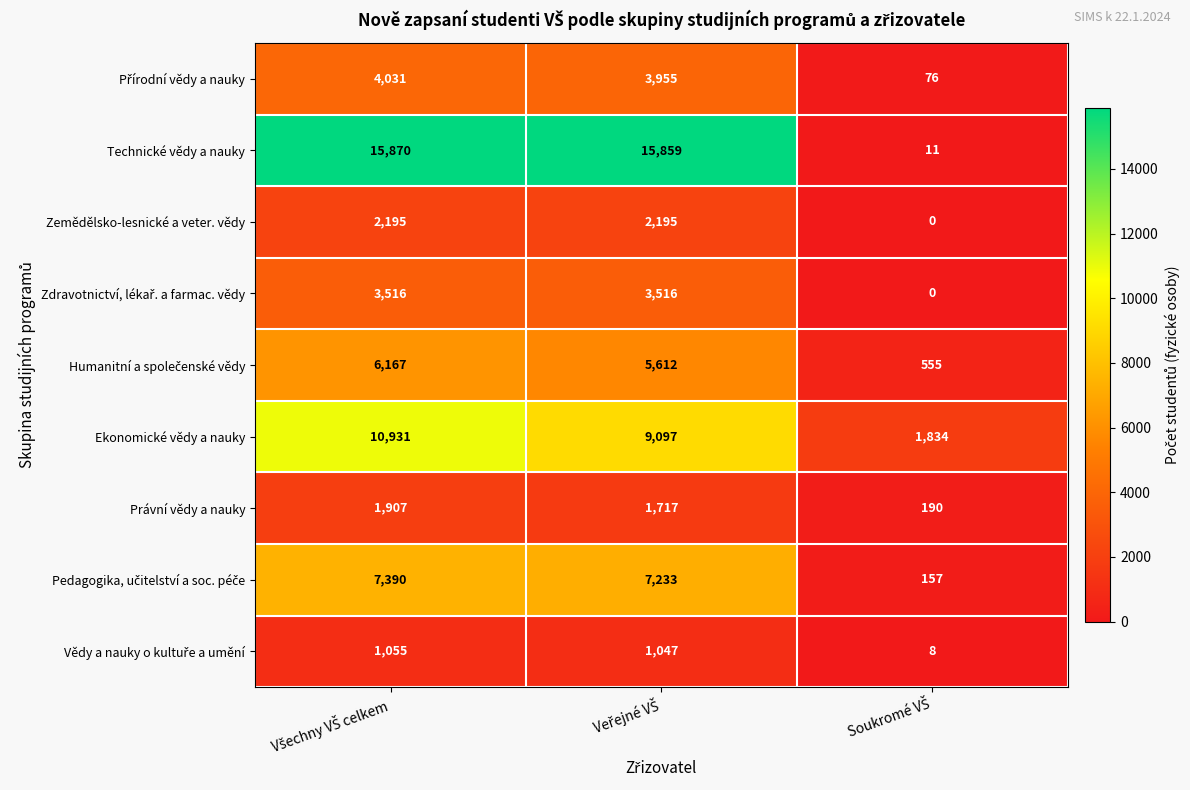

At how many categories does at least one series exceed 10844?

2